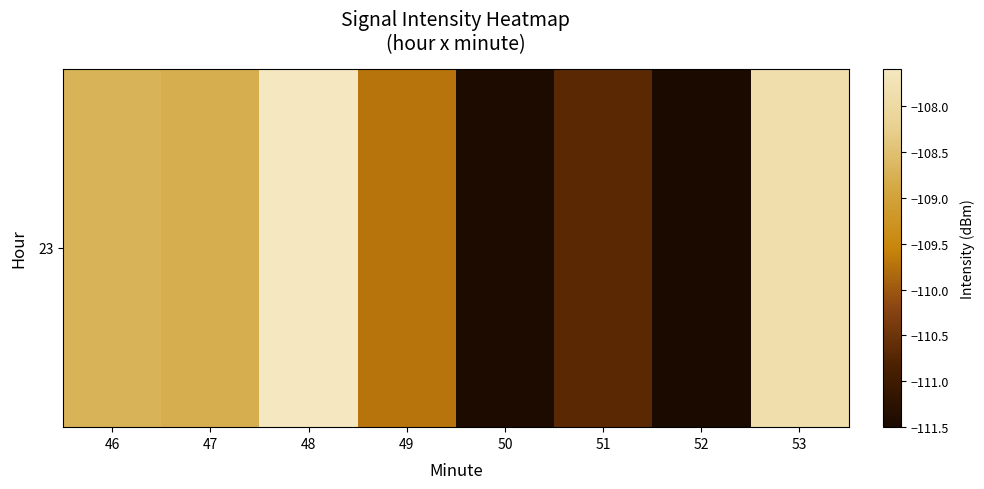

Reading right to left, extract all data points from this chart.

53=-107.8	52=-111.5	51=-110.7	50=-111.4	49=-109.7	48=-107.6	47=-108.8	46=-108.7